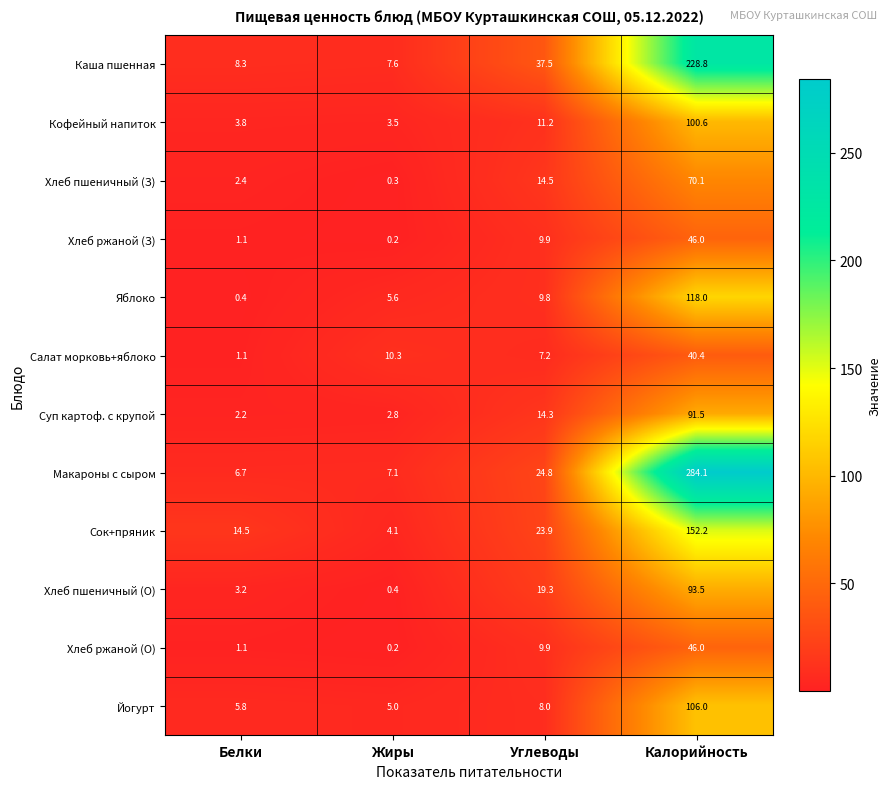

What is the sum of the Сок+пряник values at Белки and Калорийность?

166.7